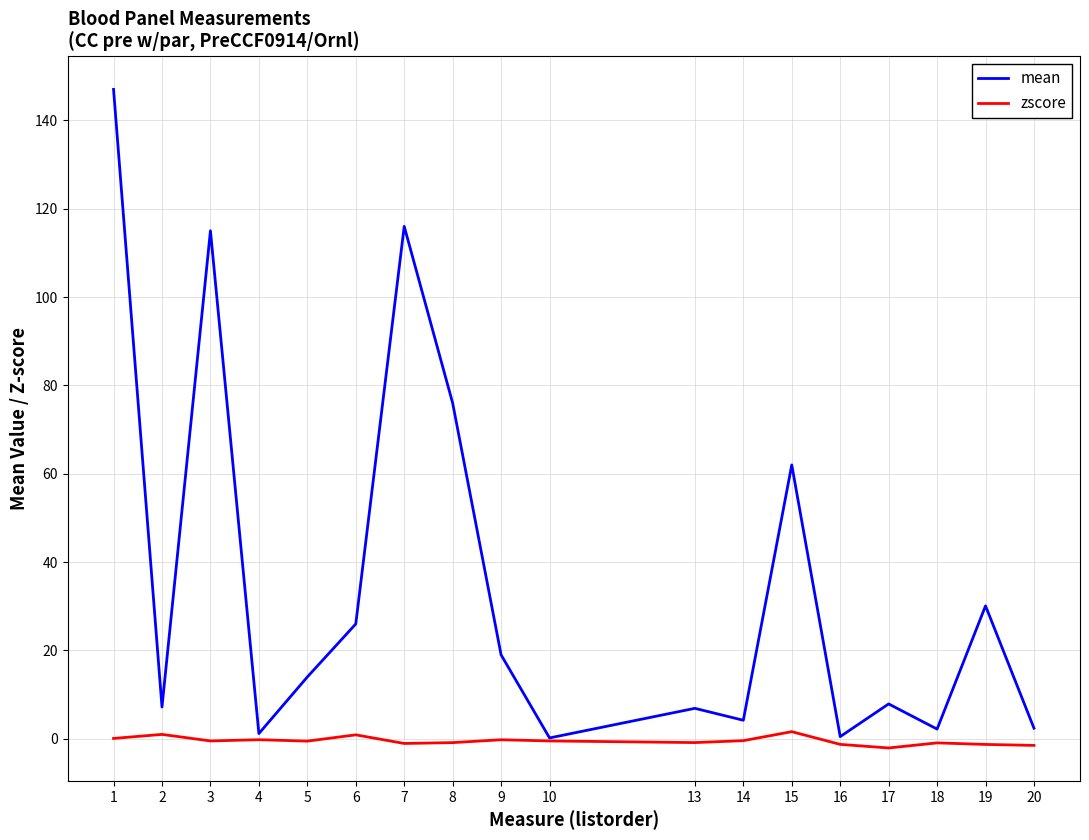

Which series changed the most between 3 and 6?

mean